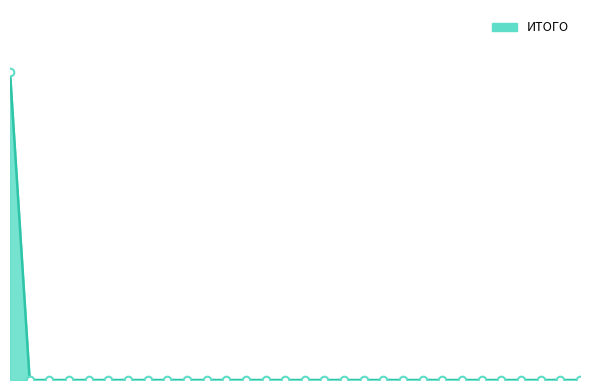

At how many categories does at least one series exceed 2107?

1